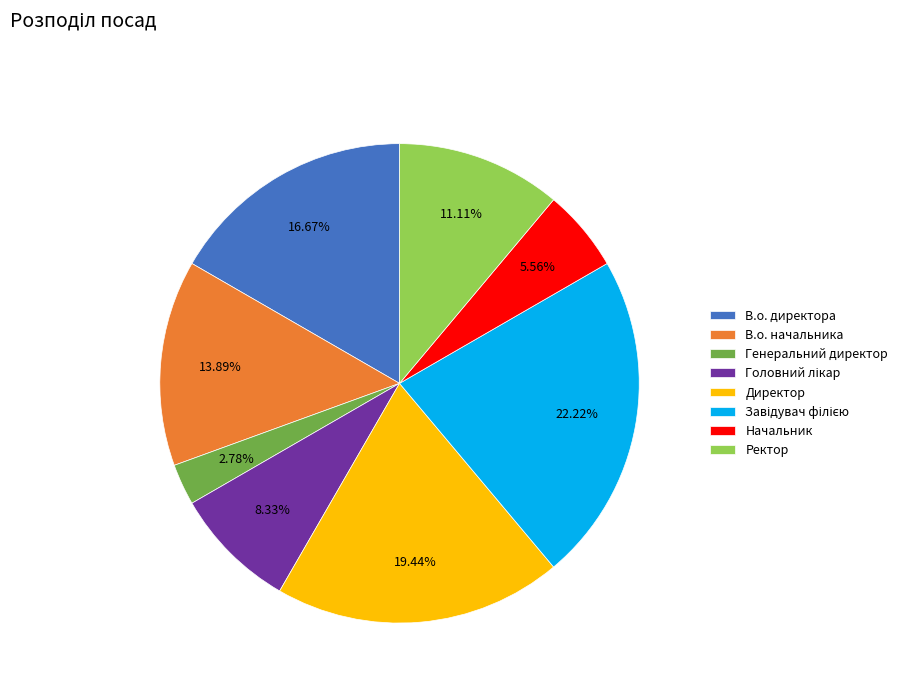

Combined, do Генеральний директор and В.о. начальника account for over 50%?

No